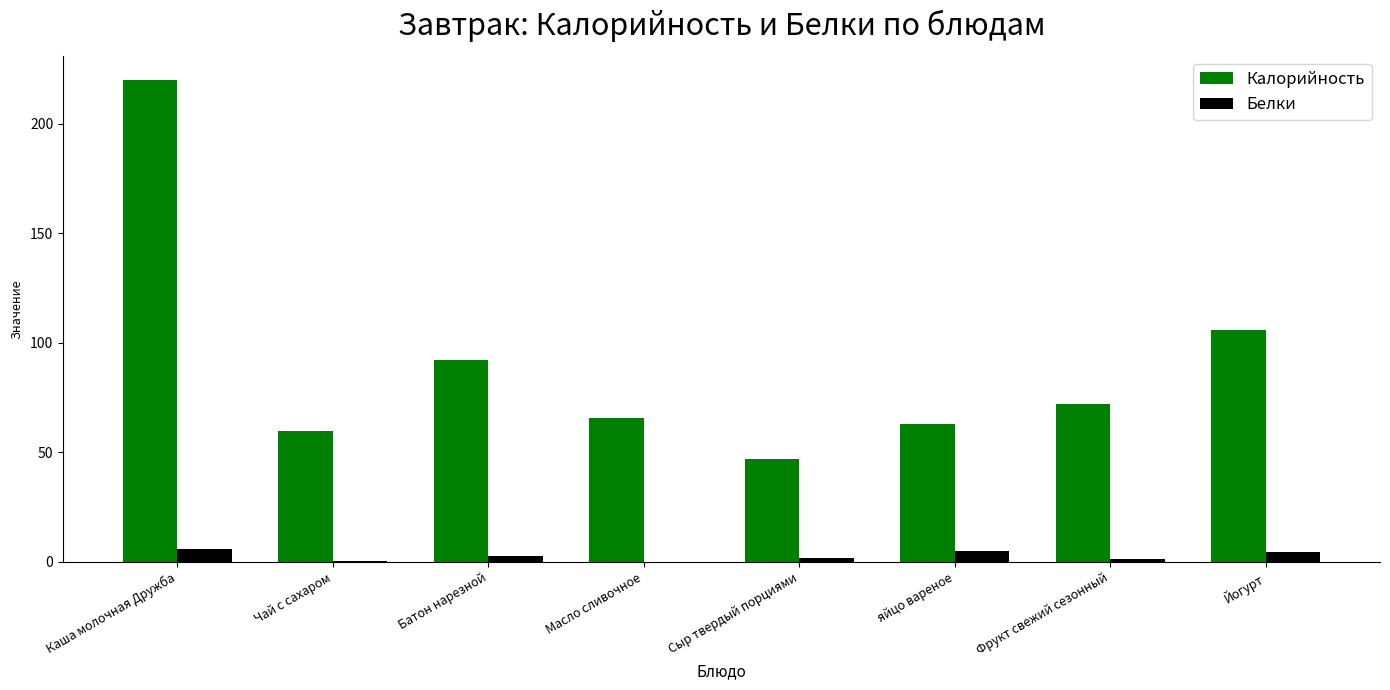

The value of Калорийность at Сыр твердый порциями is 12.9. True or false?

False